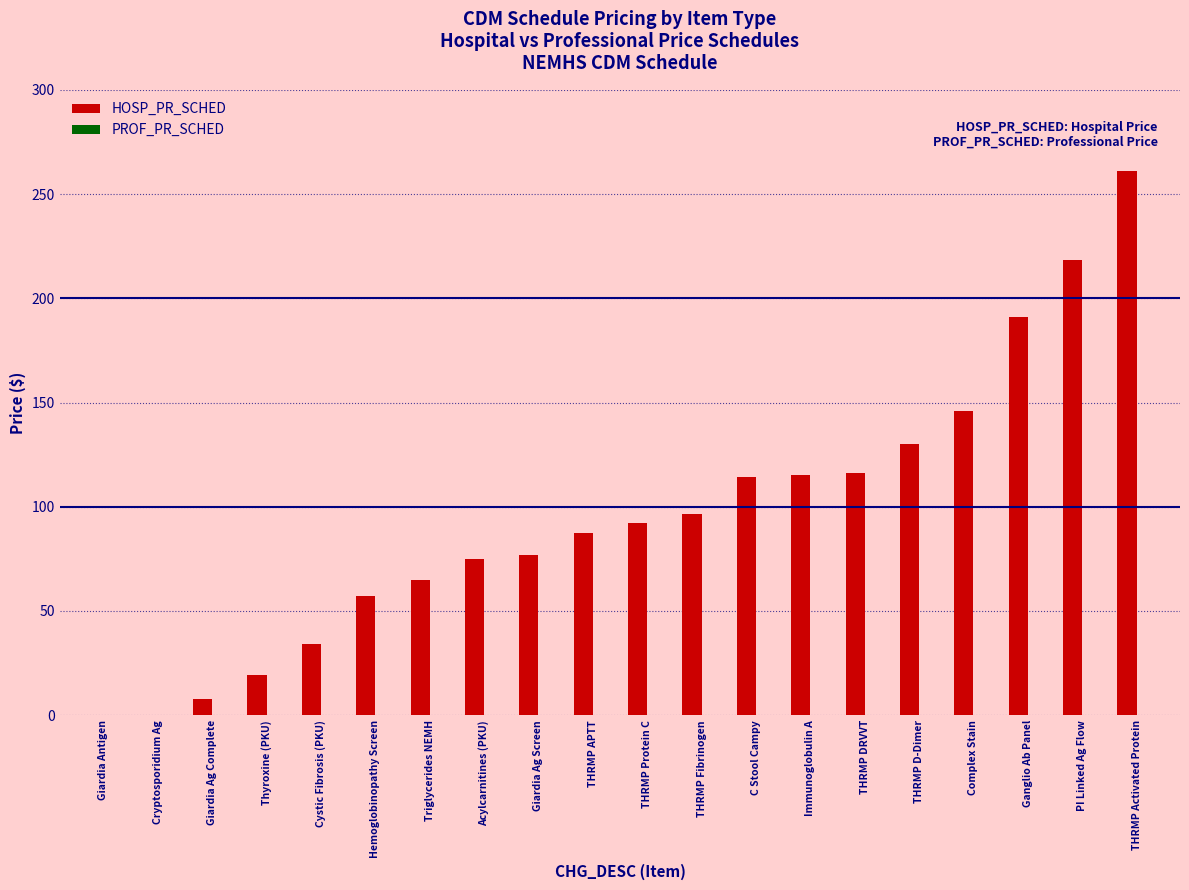

Are the bars horizontal?

No